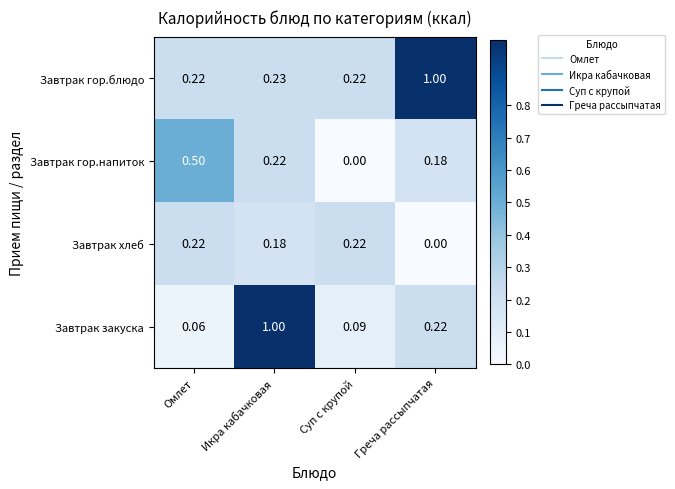

Where is Завтрак хлеб nearest to the value 0?

Греча рассыпчатая